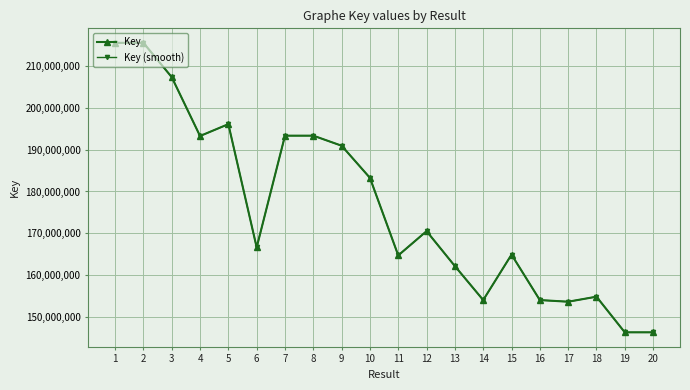

What is the value of the Key point at the 13th from the left?

162197103.0